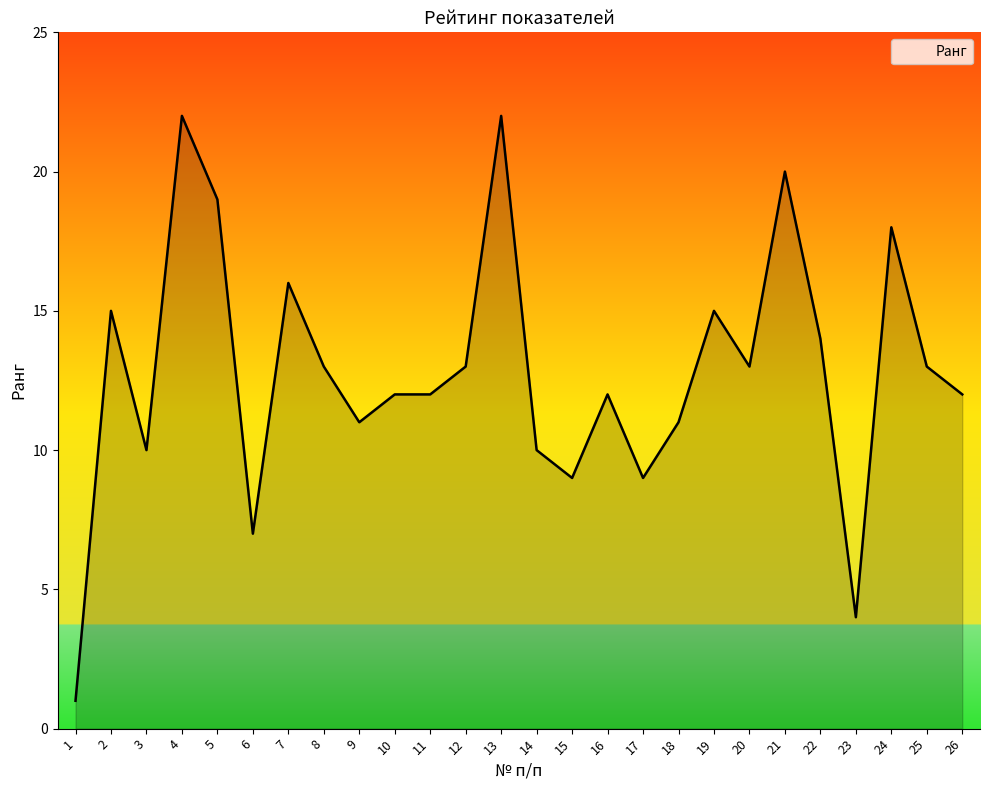

What is the sum of the values at 26 and 17?

21